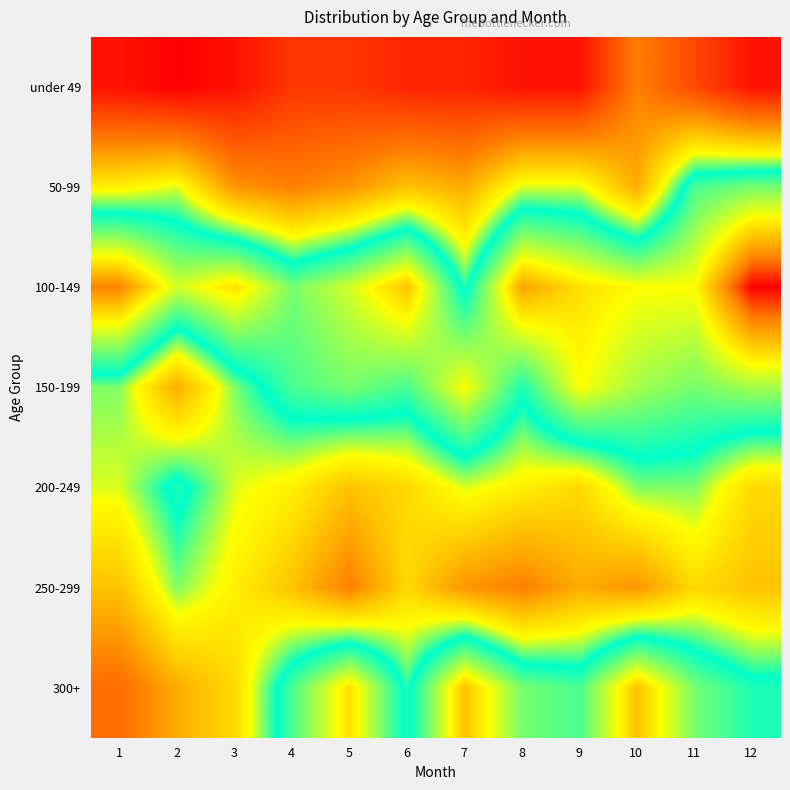

What is the difference between the highest and lowest values at 1?

24